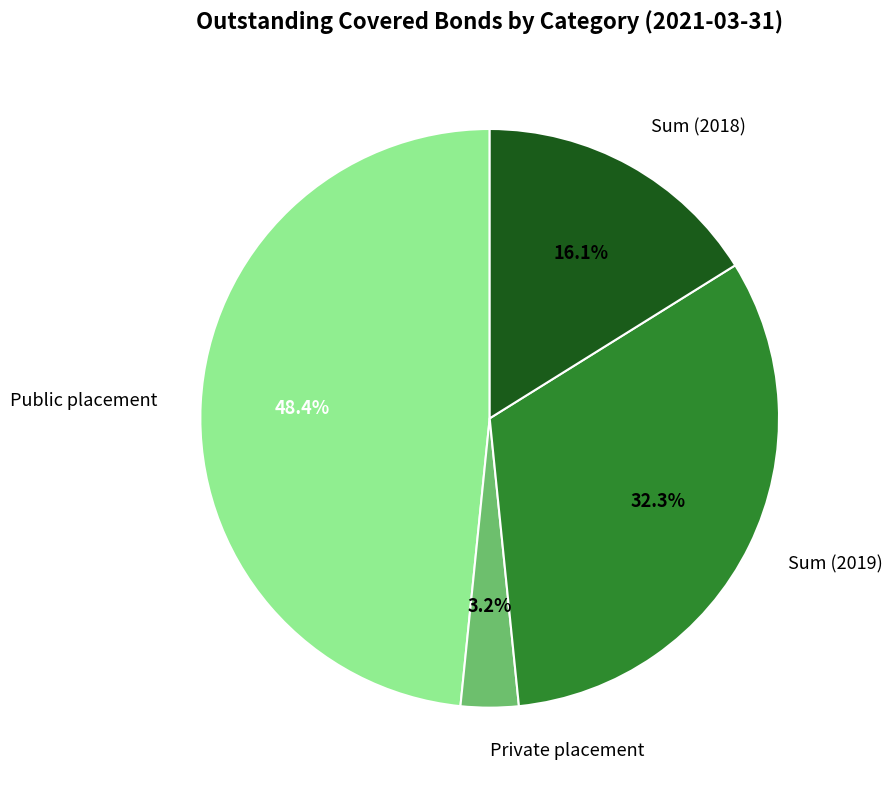

What portion of the pie excludes Private placement?

96.8%